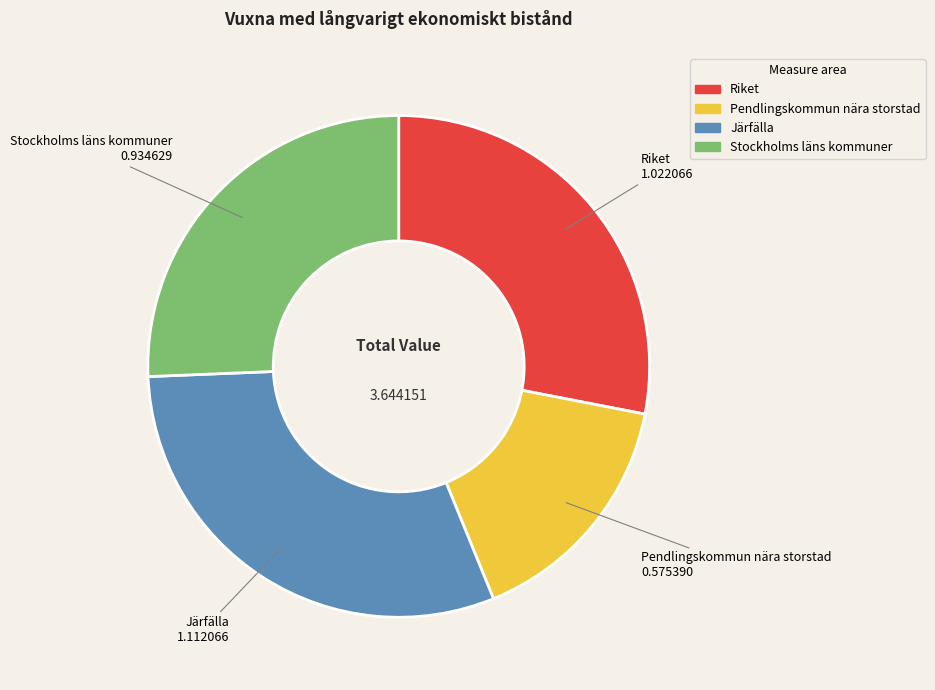

Which category has the biggest portion of the pie?

Järfälla